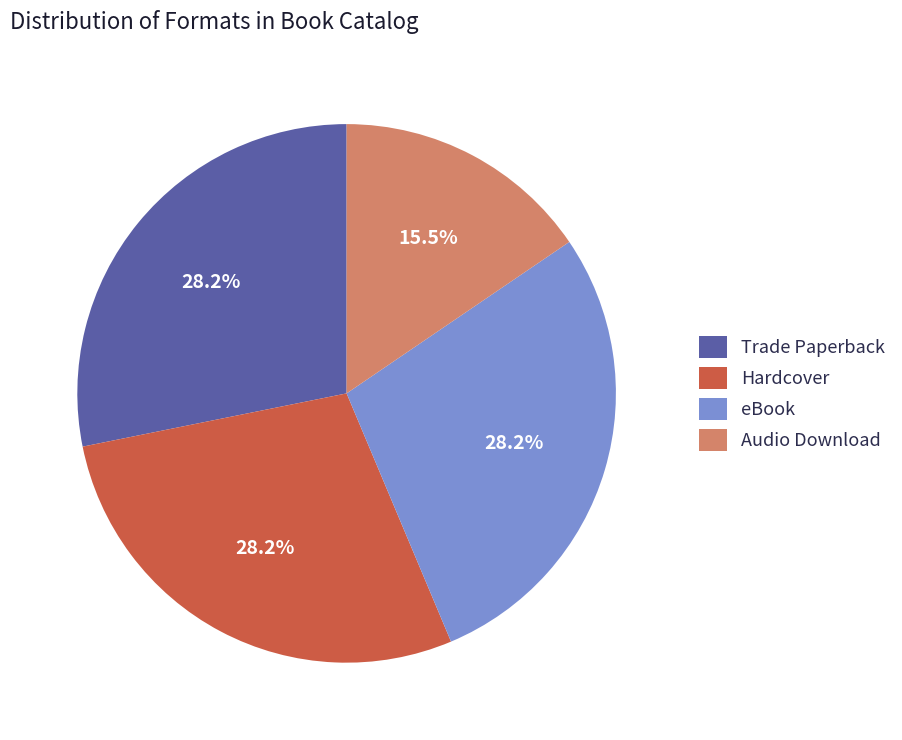

Which slice is the smallest?

Audio Download